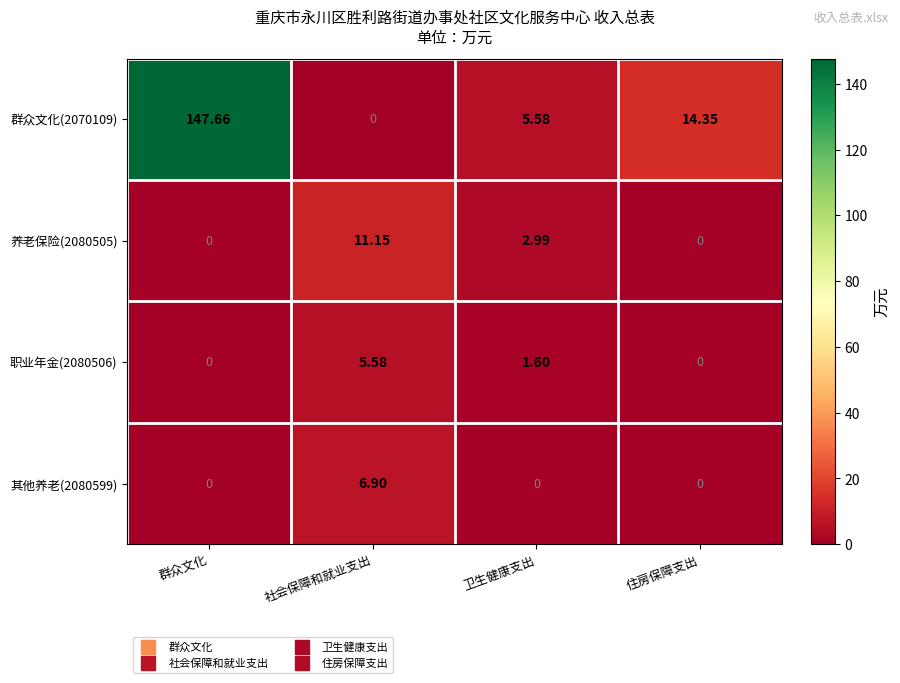

Is the value of 职业年金(2080506) at 社会保障和就业支出 greater than the value of 其他养老(2080599) at 群众文化?

Yes